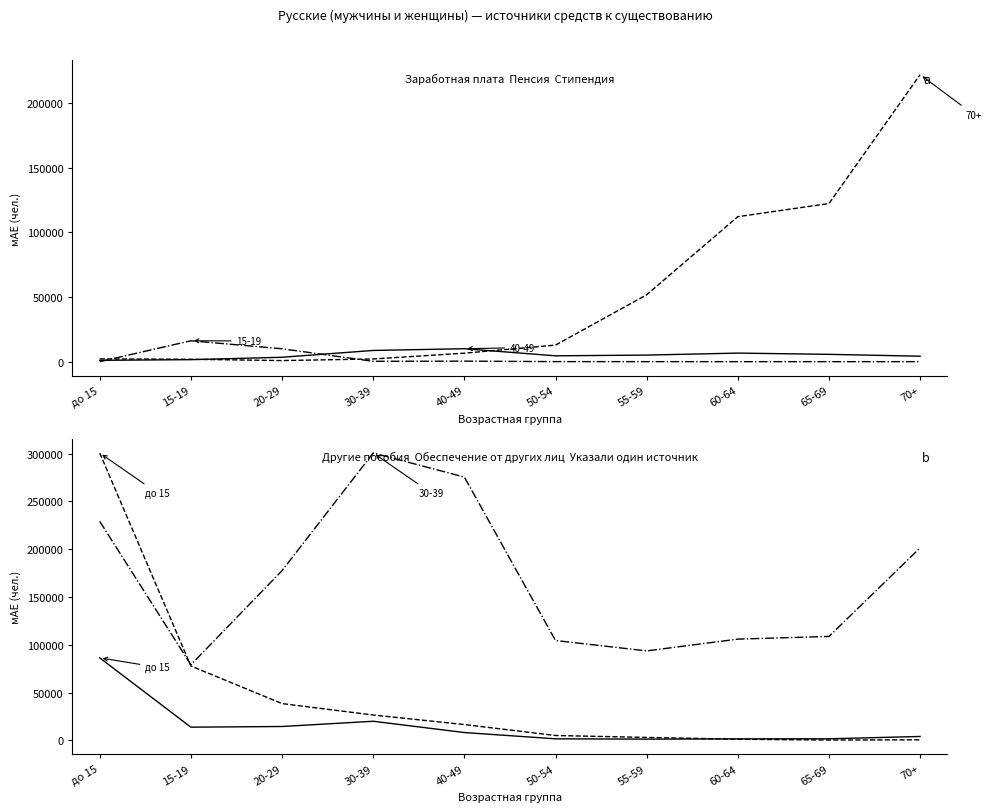

In Другие пособия, how many points are lower than both neighbors (excluding endpoints)?

2